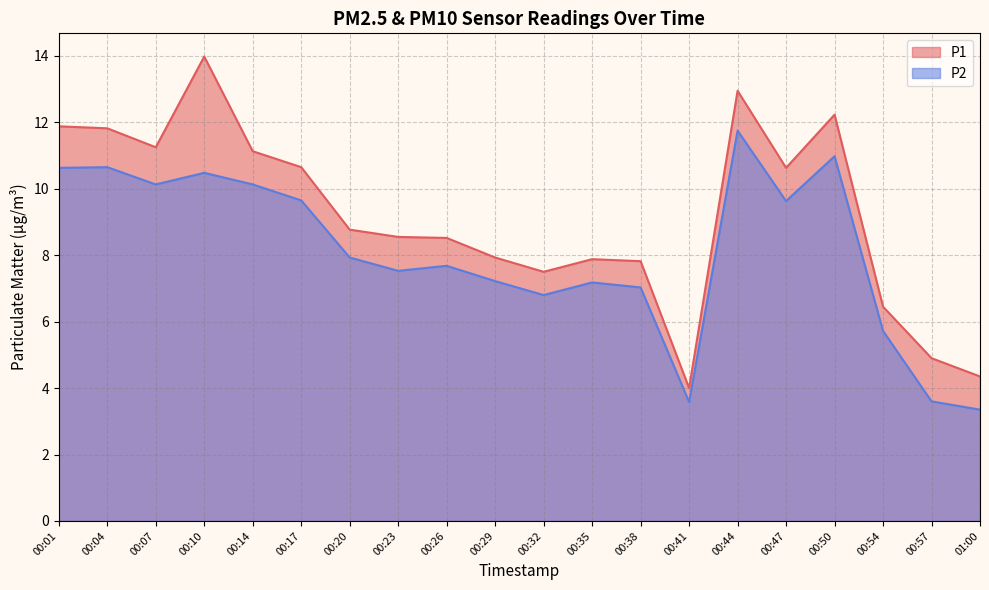

At which label does P2 reach its peak?

00:44